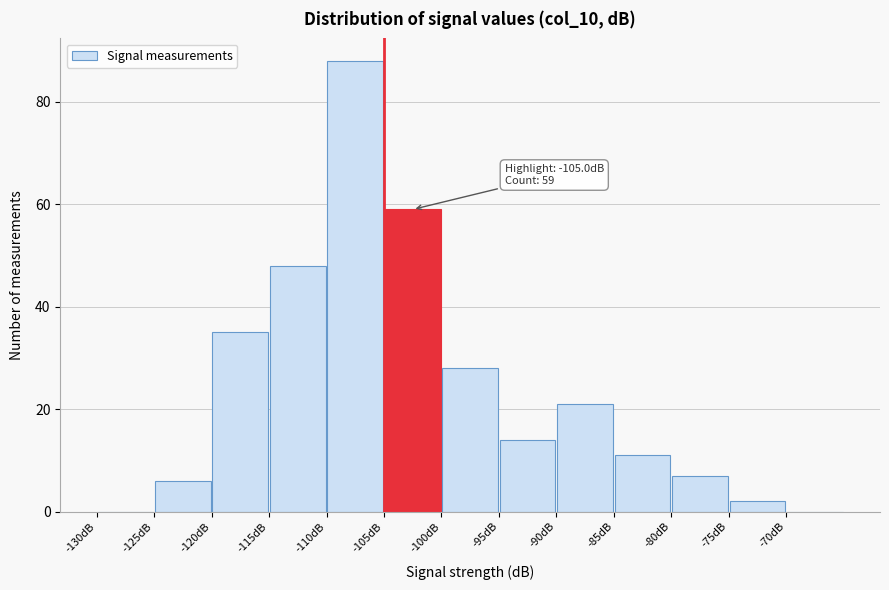

Which range on the x-axis has the tallest bar?

-110 to -105